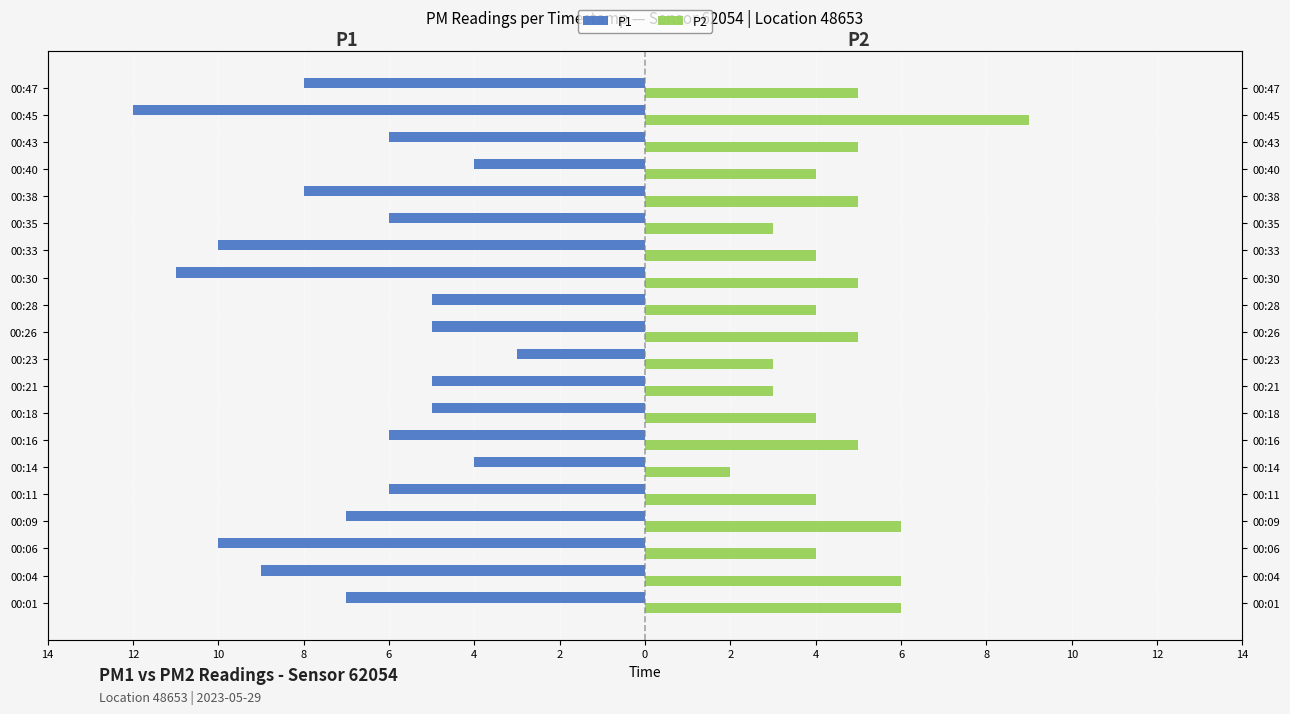

At how many categories does at least one series exceed -6?

20